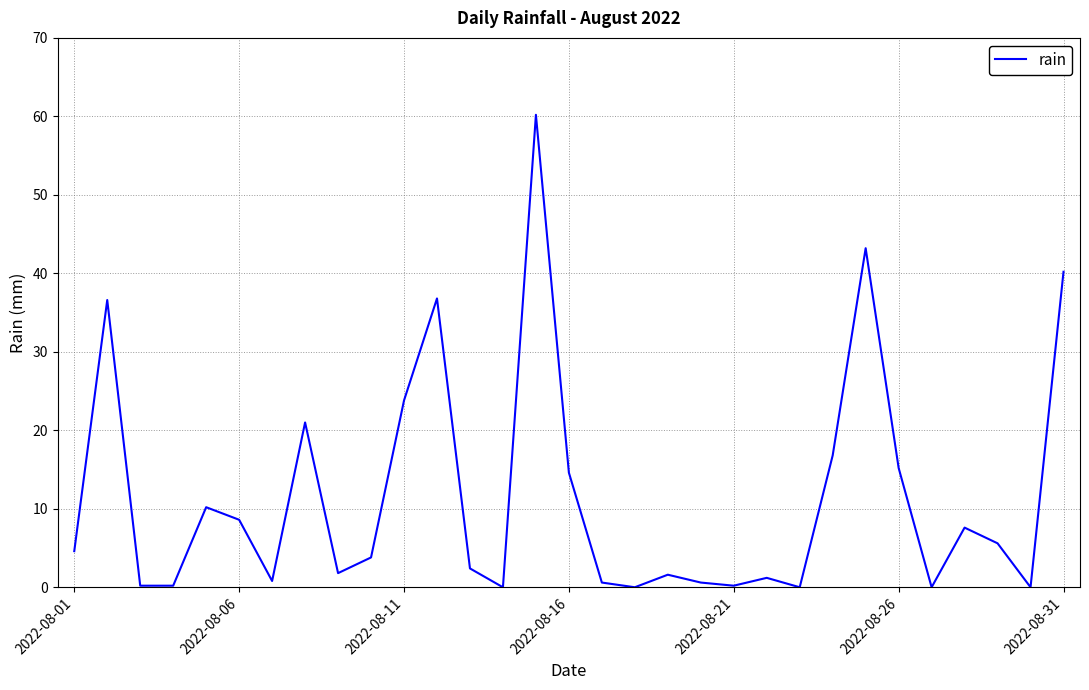

What is the greatest value displayed?

60.2